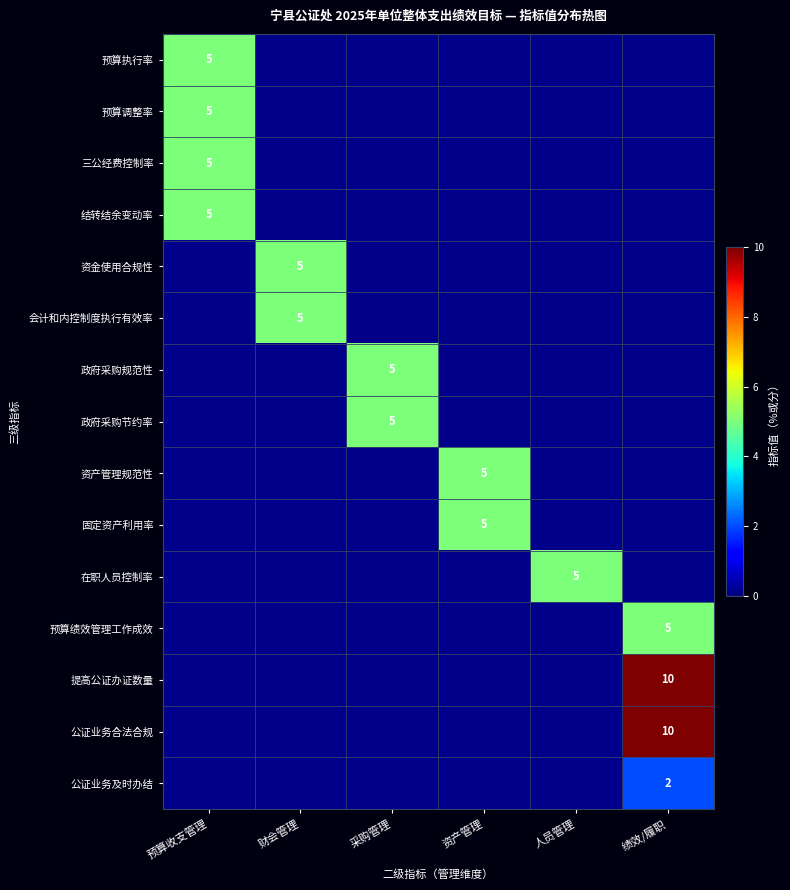

Is the value of 三公经费控制率 at 资产管理 greater than the value of 资金使用合规性 at 预算收支管理?

No